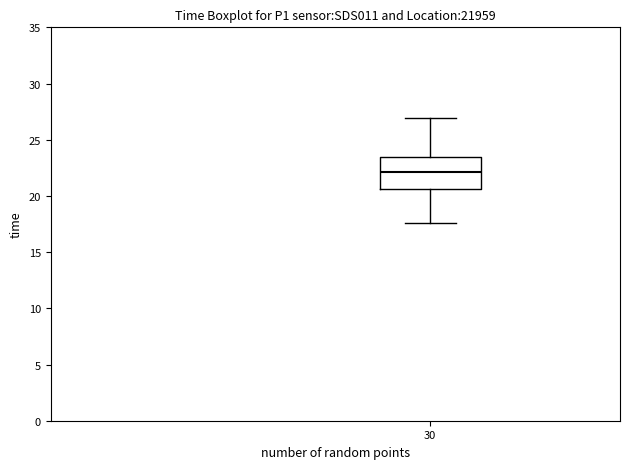

Read this box plot against the y-axis: the position of the median line, the range covered by the box, and the ends of both whiskers. The values are not printed on the chart, so give them approximately, as read against the axis.

median 22.0, box 20.5 to 23.5, whiskers 17.5 to 27.0